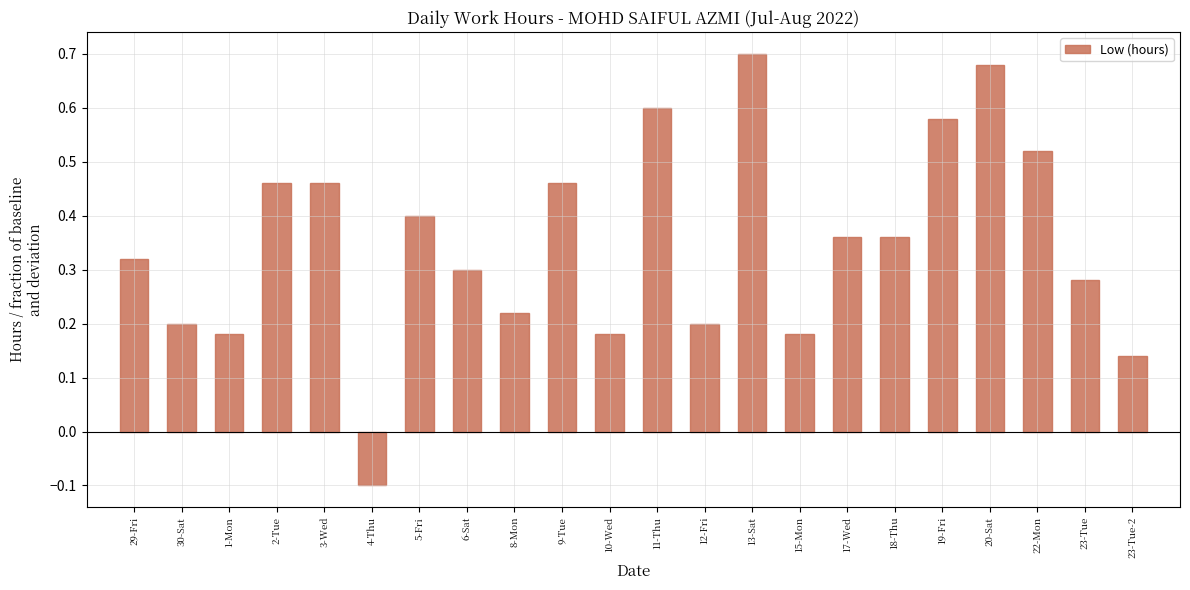

The chart shows a value of 0.2 at 30-Sat. True or false?

True